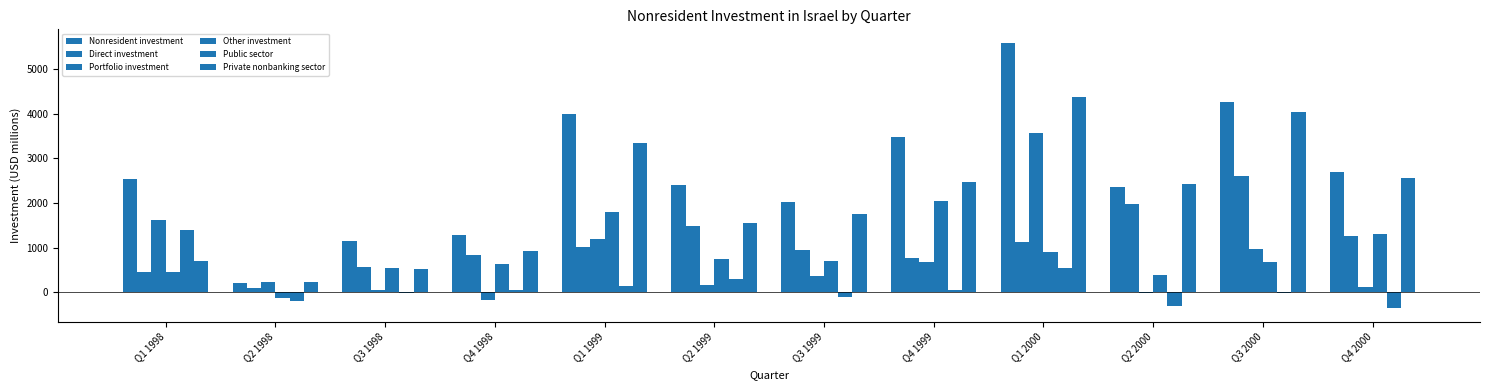

How many groups of bars are there?

12